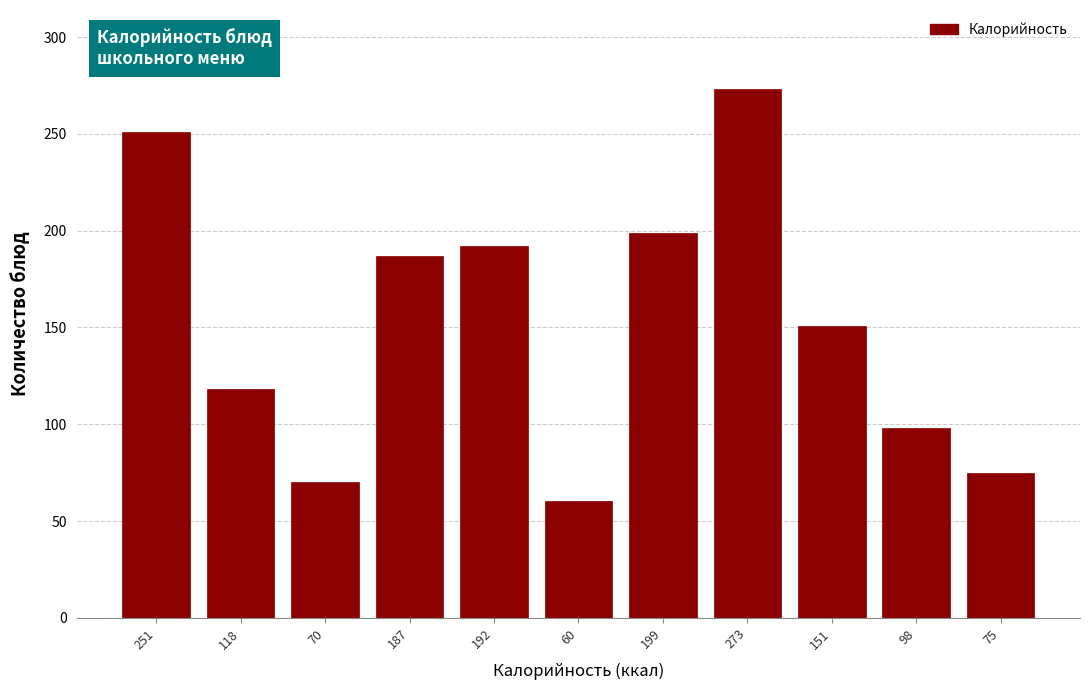

Reading left to right, transcribe all the data shown in this chart.

251.0	118.0	70.1	187.0	192.0	60.3	199.0	273.0	151.0	98.0	75.0